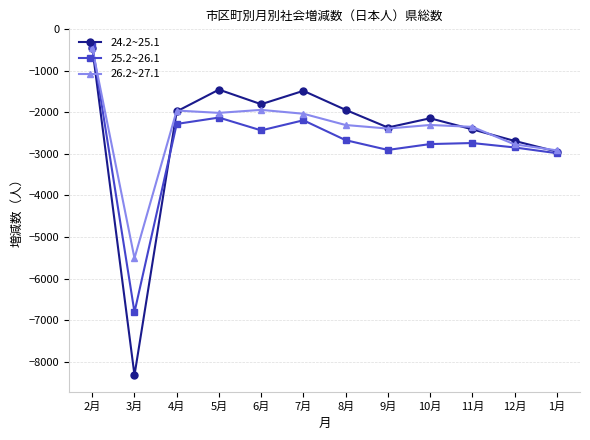

What is the label of the 8th point from the right?

6月